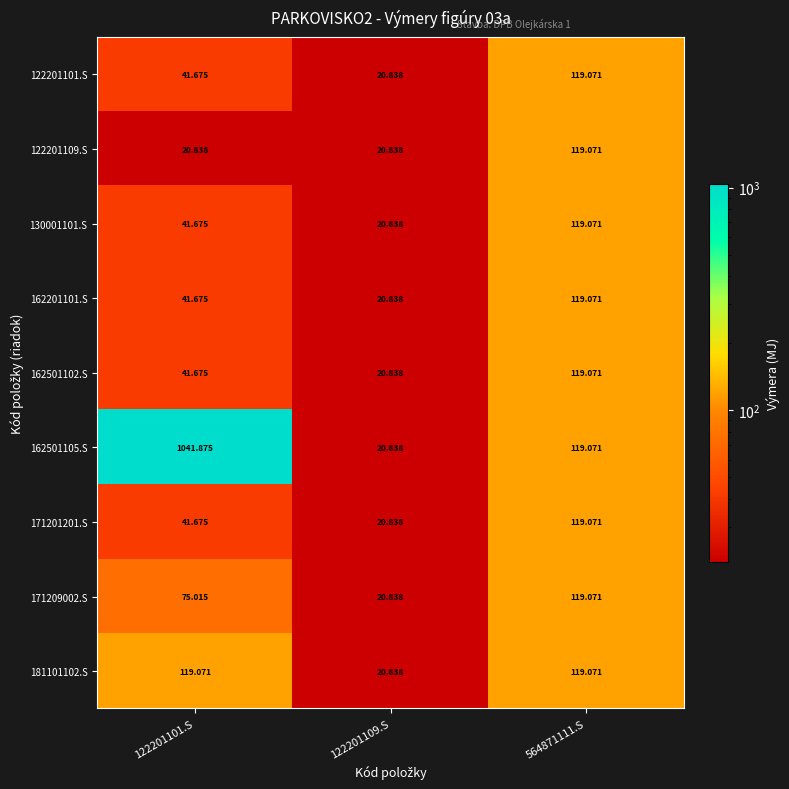

Is the value of 171209002.S at 564871111.S greater than the value of 162501102.S at 122201109.S?

Yes